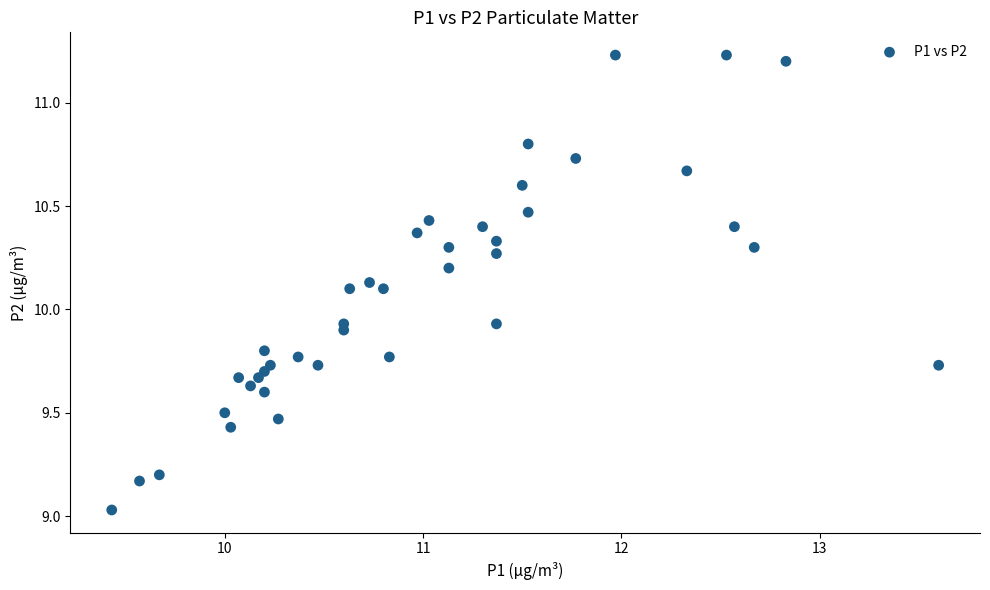

What is the range of Y values (max minus min)?

2.2